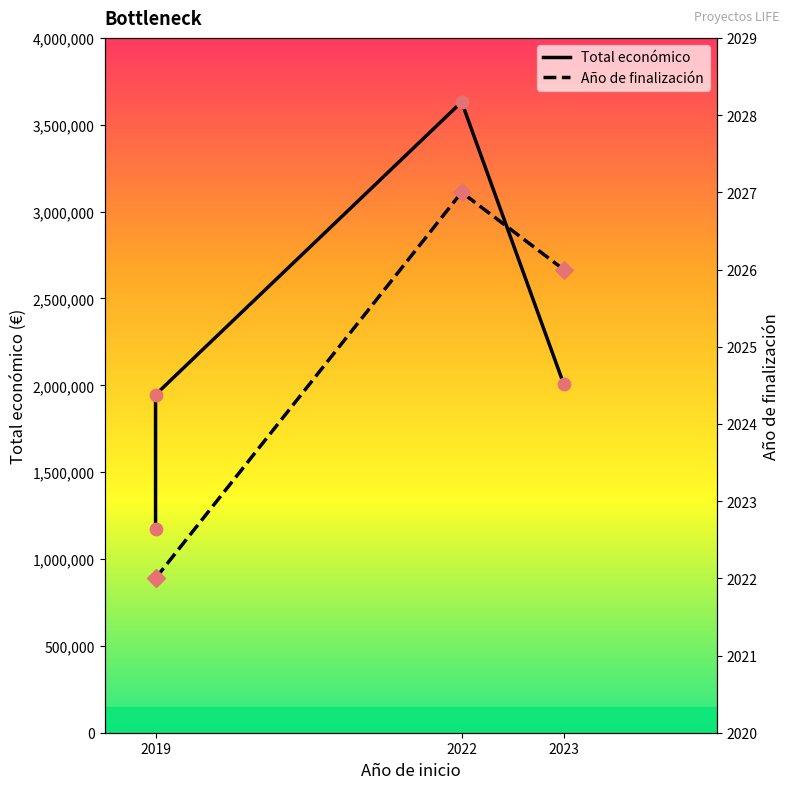

Which series has the widest spread of Y values?

Total económico